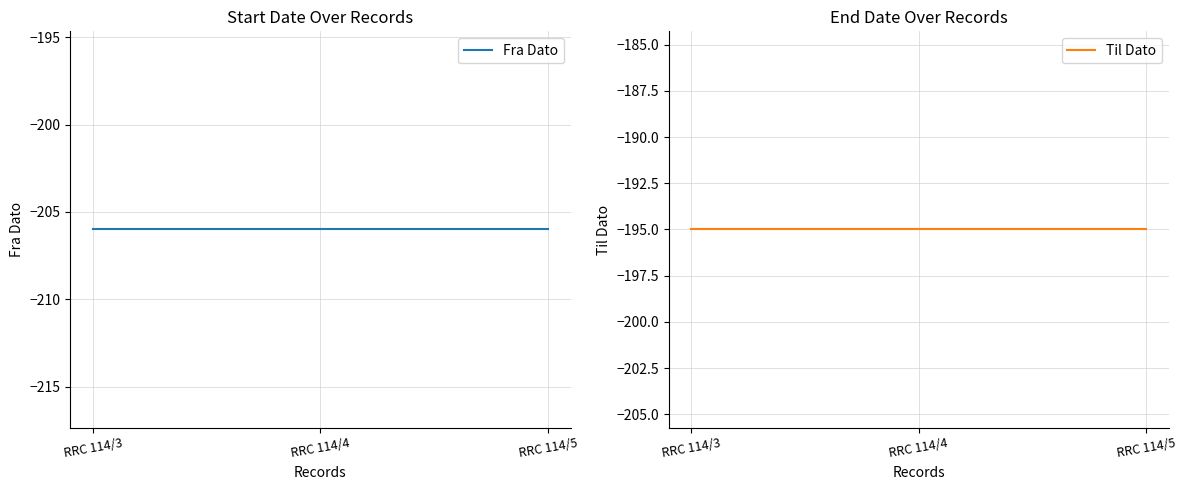

Rank the series by their average value, from lowest to highest.

Fra Dato, Til Dato